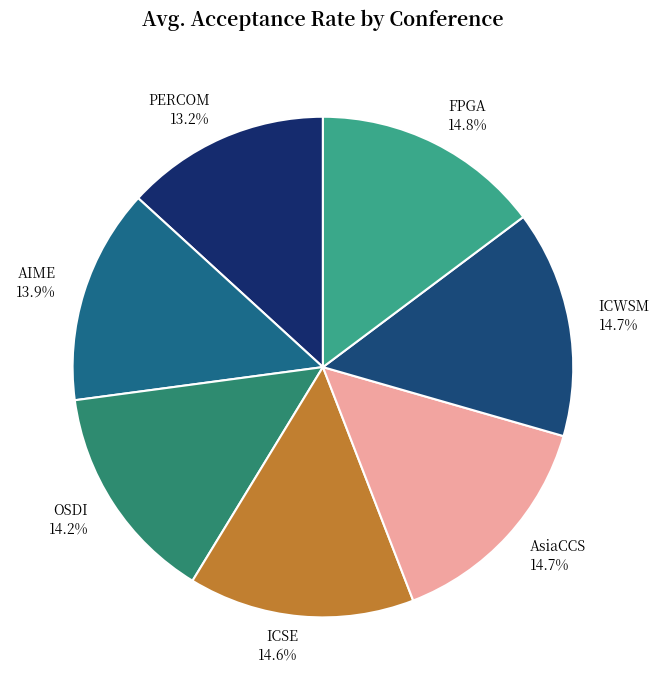

Between ICSE and PERCOM, which is larger?

ICSE